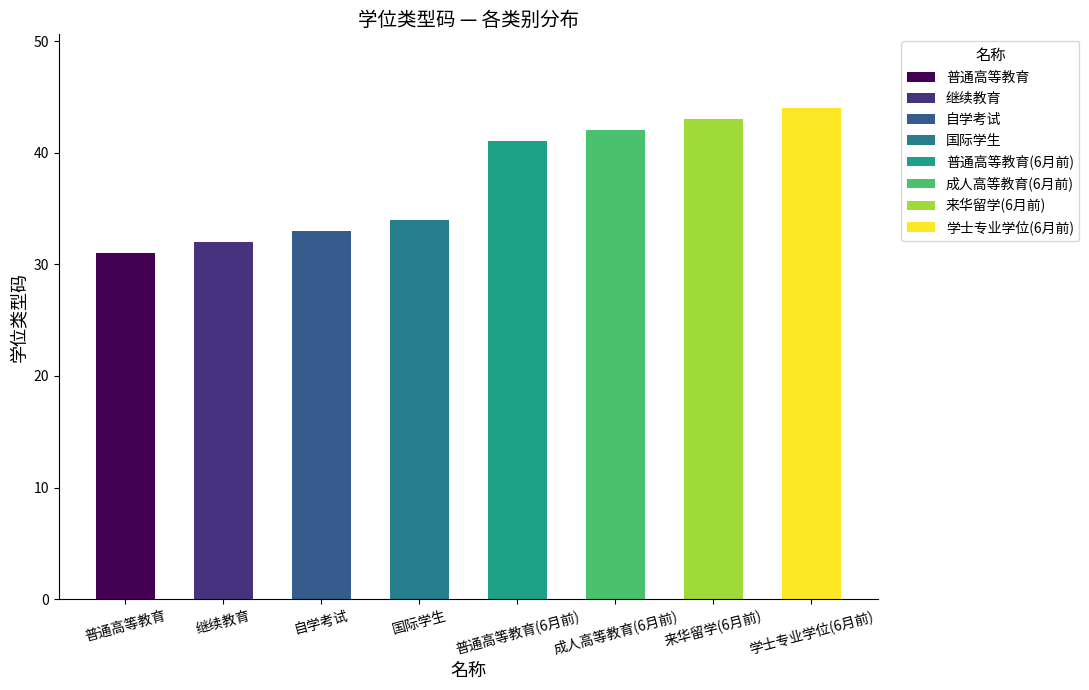

Rank the categories by value from highest to lowest.

学士专业学位(6月前), 来华留学(6月前), 成人高等教育(6月前), 普通高等教育(6月前), 国际学生, 自学考试, 继续教育, 普通高等教育